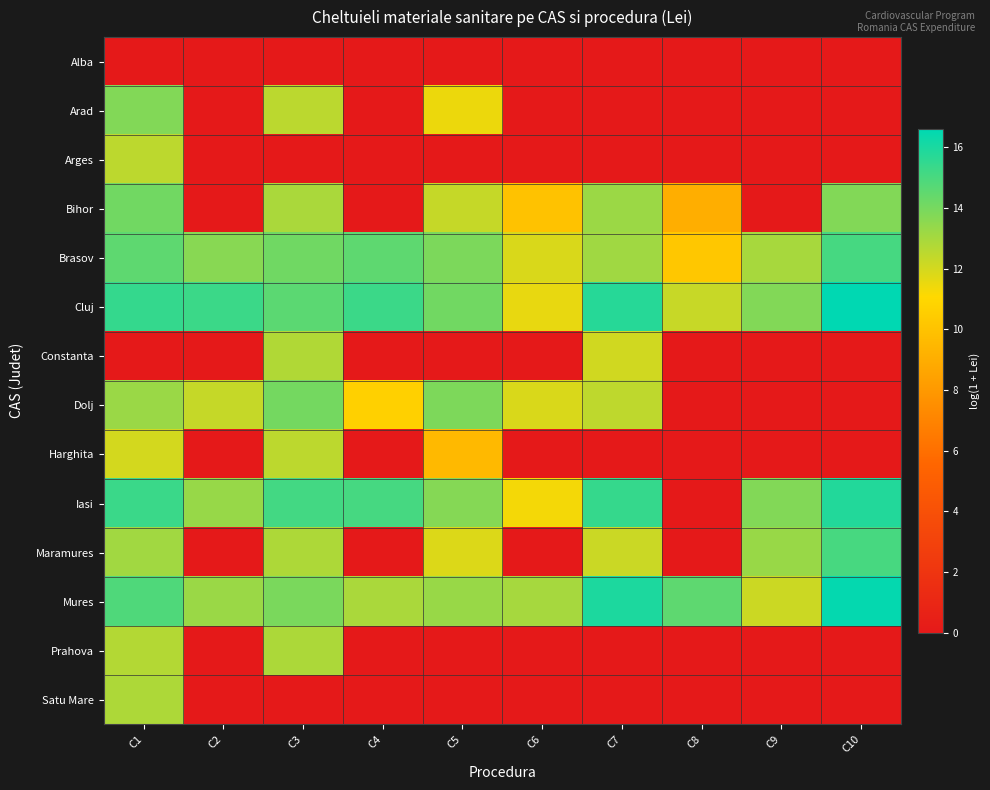

Which series has the largest range (max minus min)?

Iasi